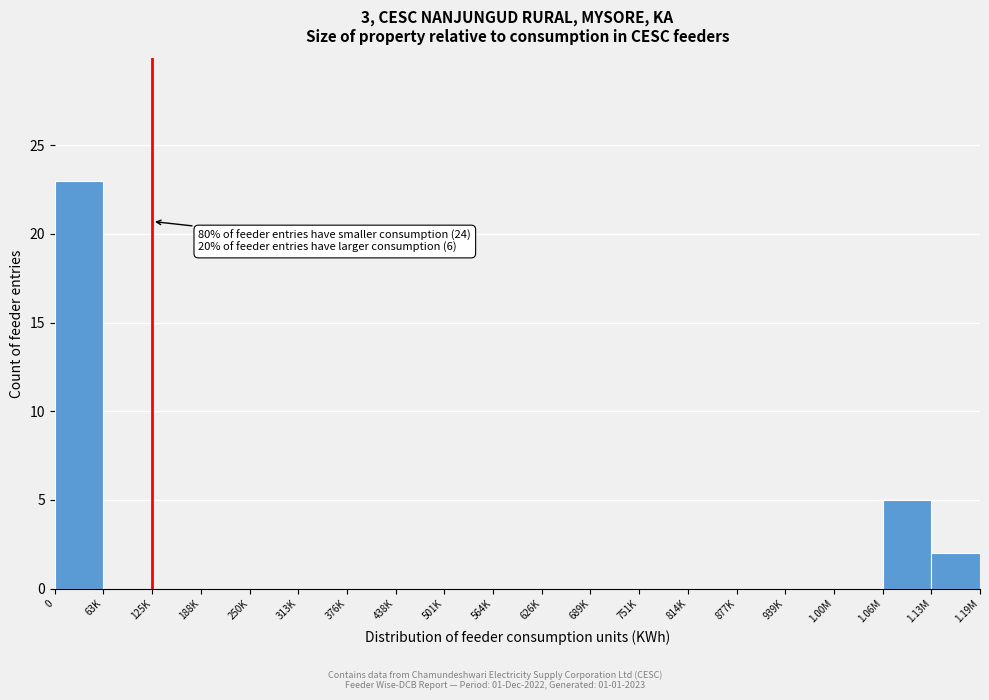

The chart shows a value of 0 at 63K. True or false?

True